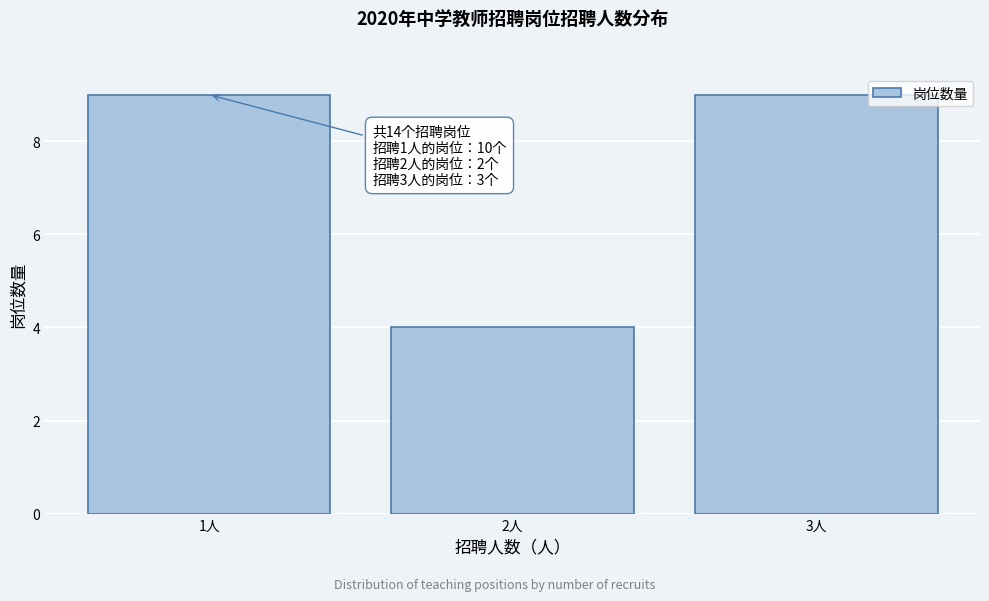

Reading left to right, transcribe all the data shown in this chart.

9	4	9